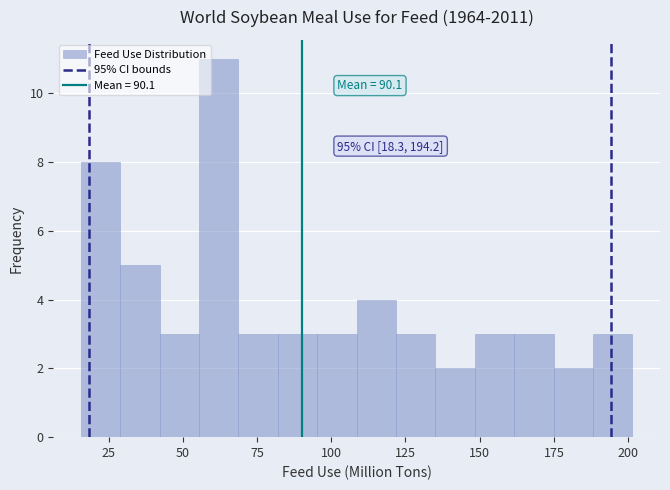

Read against the x-axis, roughly where is the centre of the tallest bar?

60